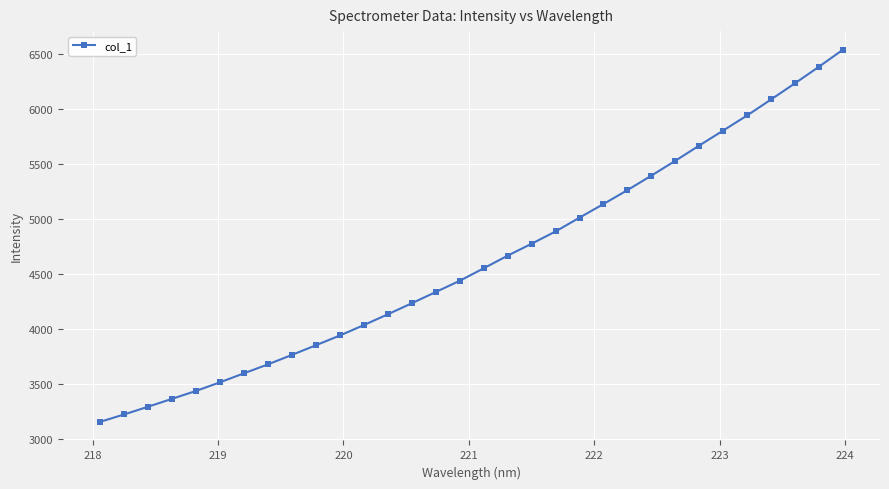

What is the difference between the maximum and second lowest values?

3318.0